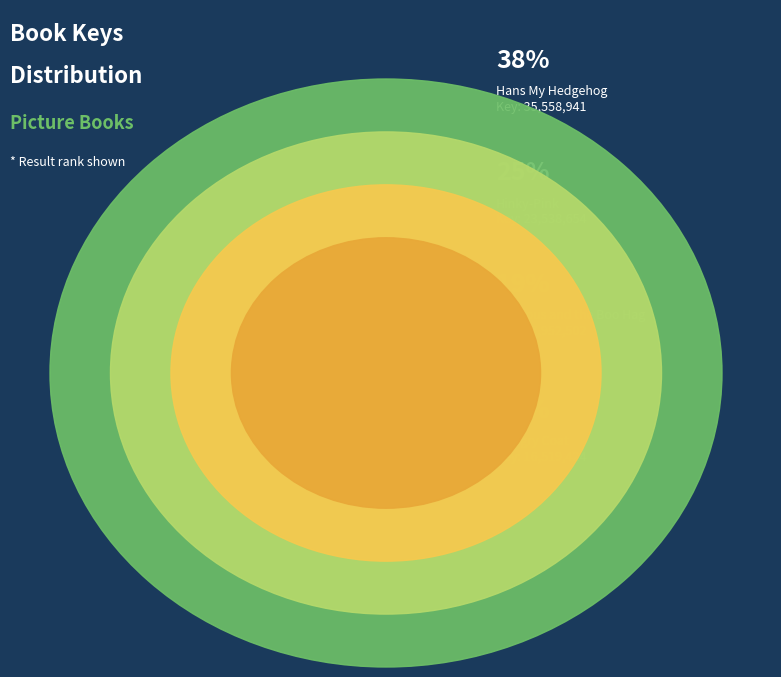

What is the ratio of the value at 1 to the value at 4?

2.2